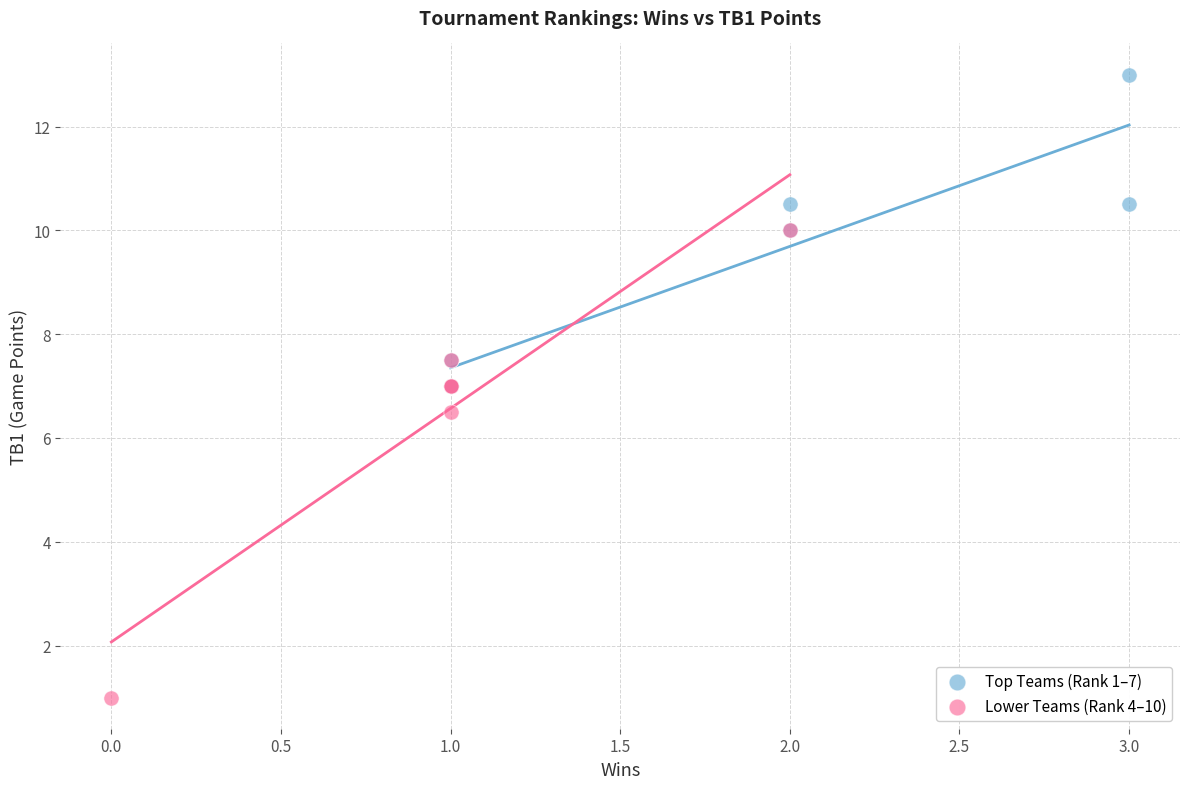

Which series contains the highest Y value?

Top Teams (Rank 1–7)